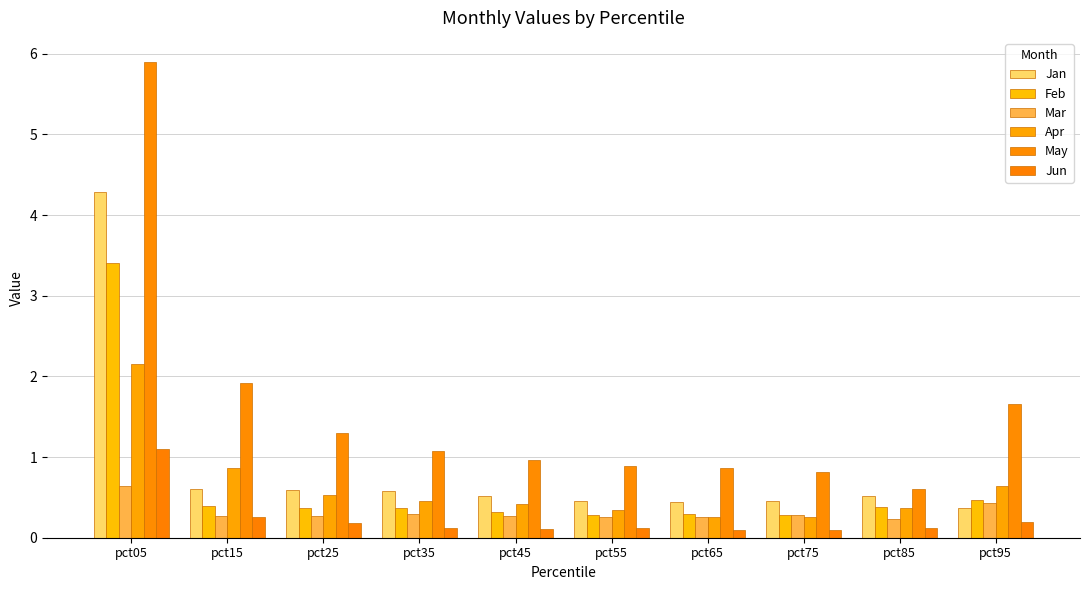

How many groups of bars are there?

10